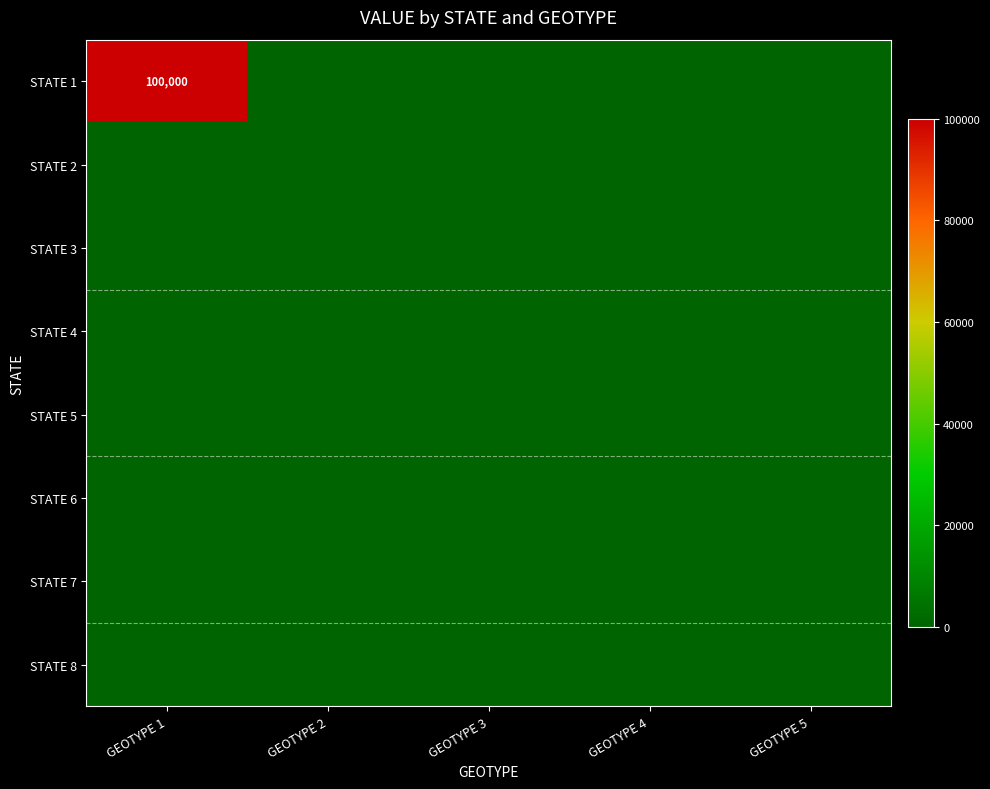

The value of STATE 1 at GEOTYPE 1 is 50977. True or false?

False